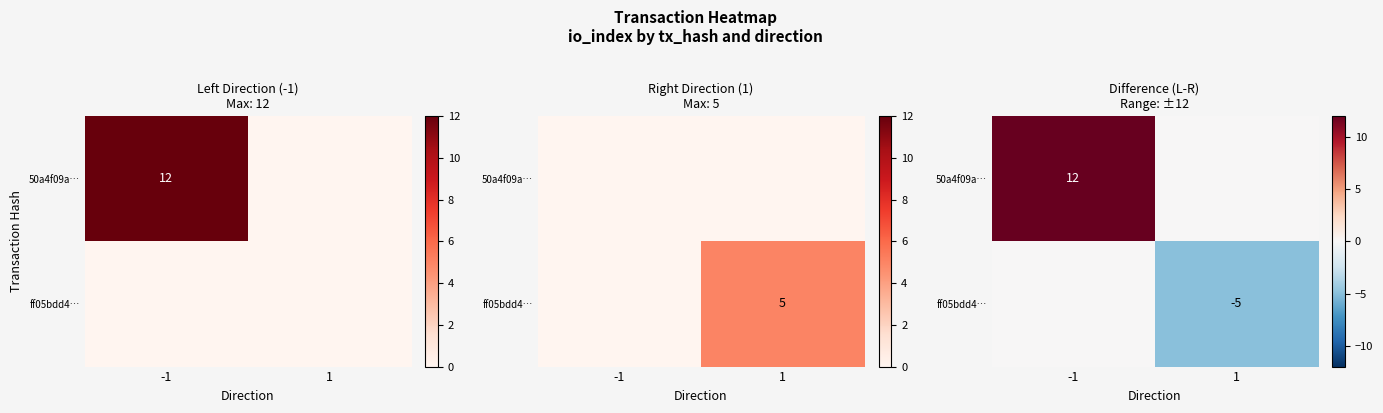

What is the average value of the 50a4f09a… series?

6